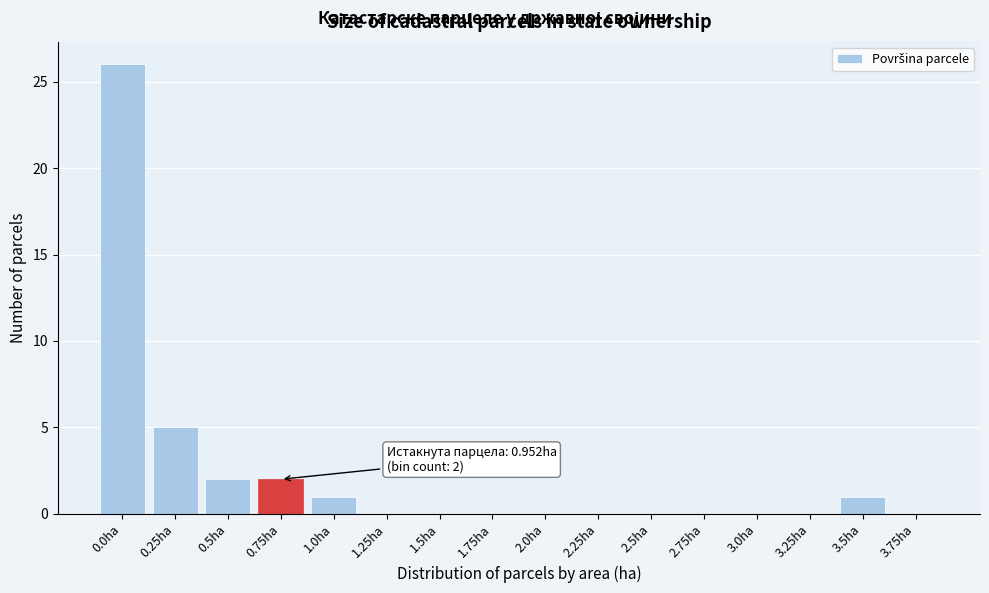

Reading right to left, extract all data points from this chart.

3.75ha=0	3.5ha=1	3.25ha=0	3.0ha=0	2.75ha=0	2.5ha=0	2.25ha=0	2.0ha=0	1.75ha=0	1.5ha=0	1.25ha=0	1.0ha=1	0.75ha=2	0.5ha=2	0.25ha=5	0.0ha=26